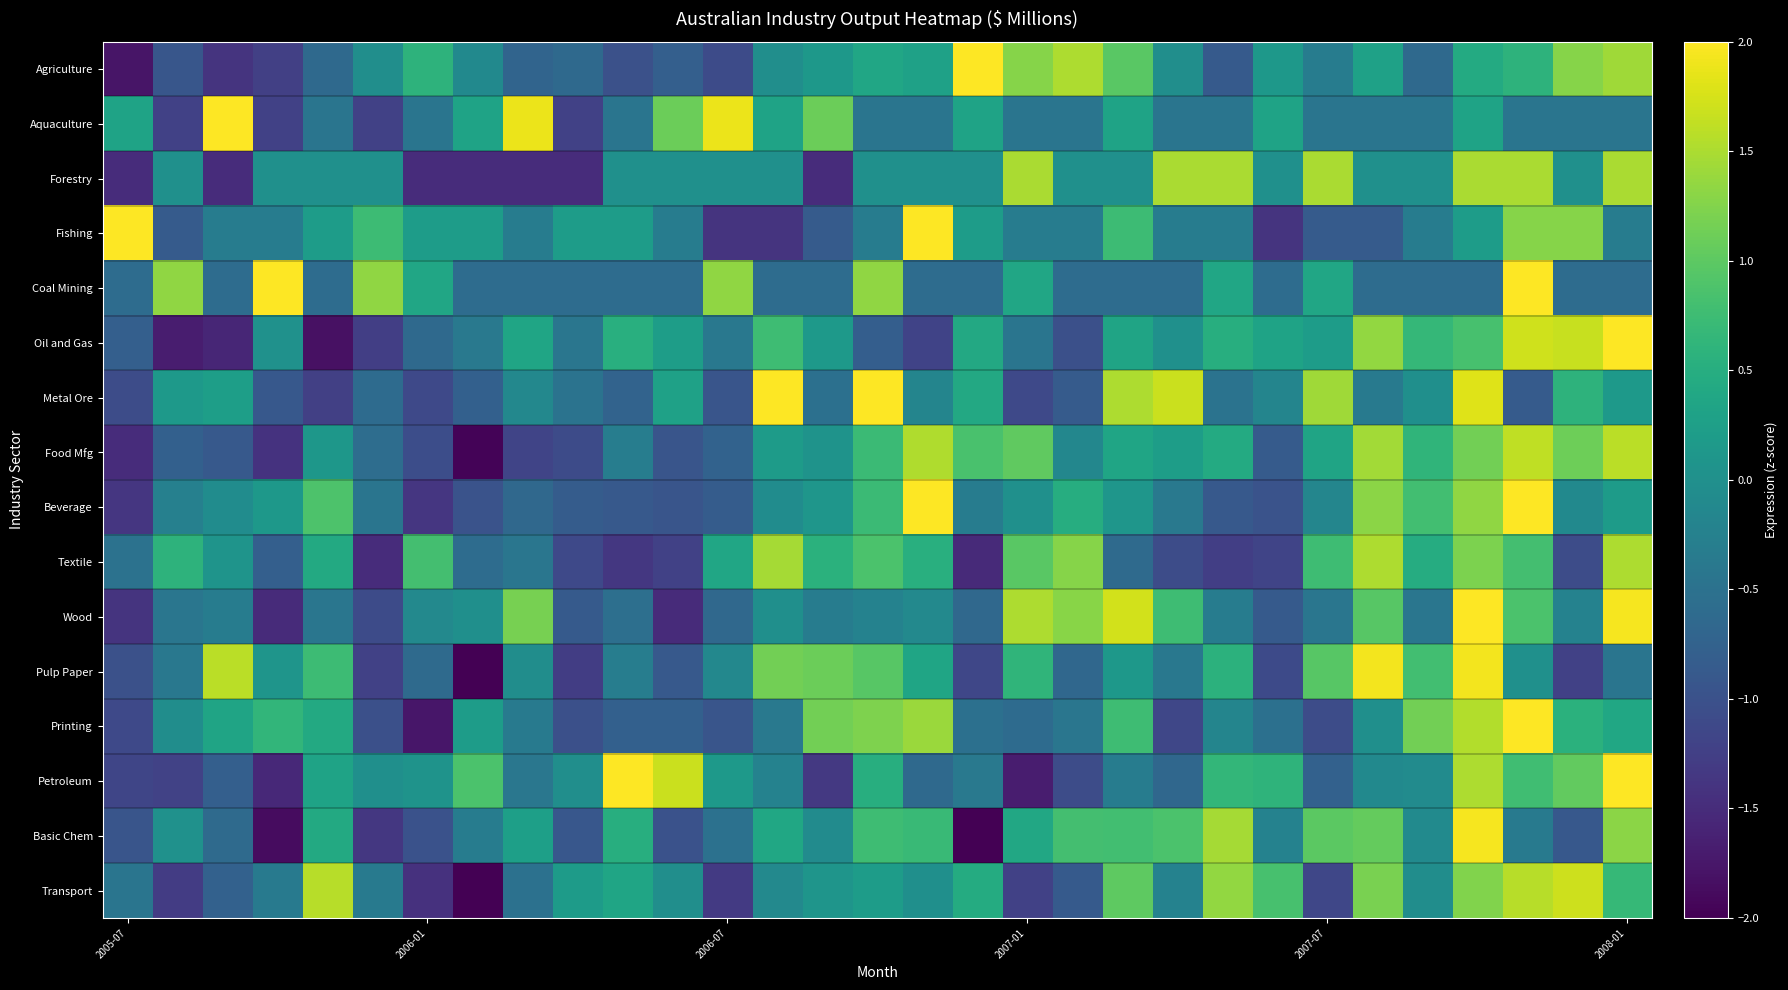

At how many categories does at least one series exceed 0?

31